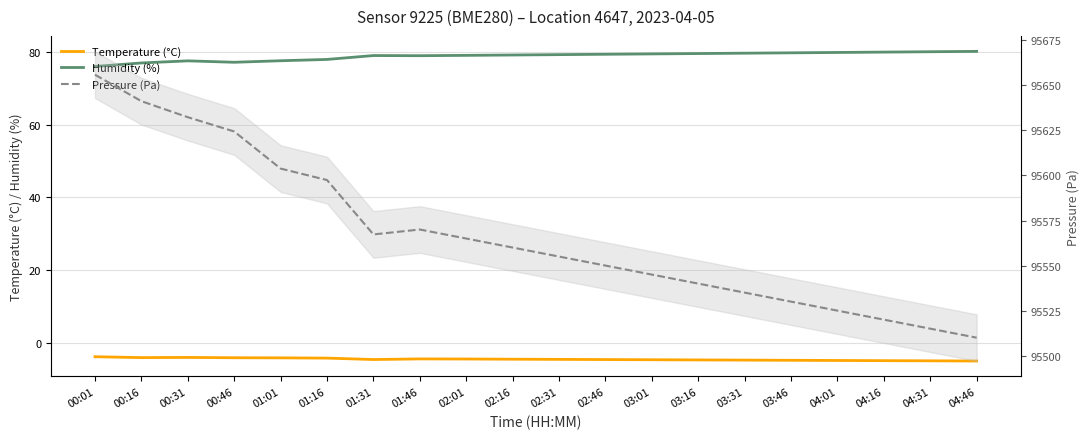

What is the difference between the Temperature (°C) values at 01:31 and 03:16?

0.1